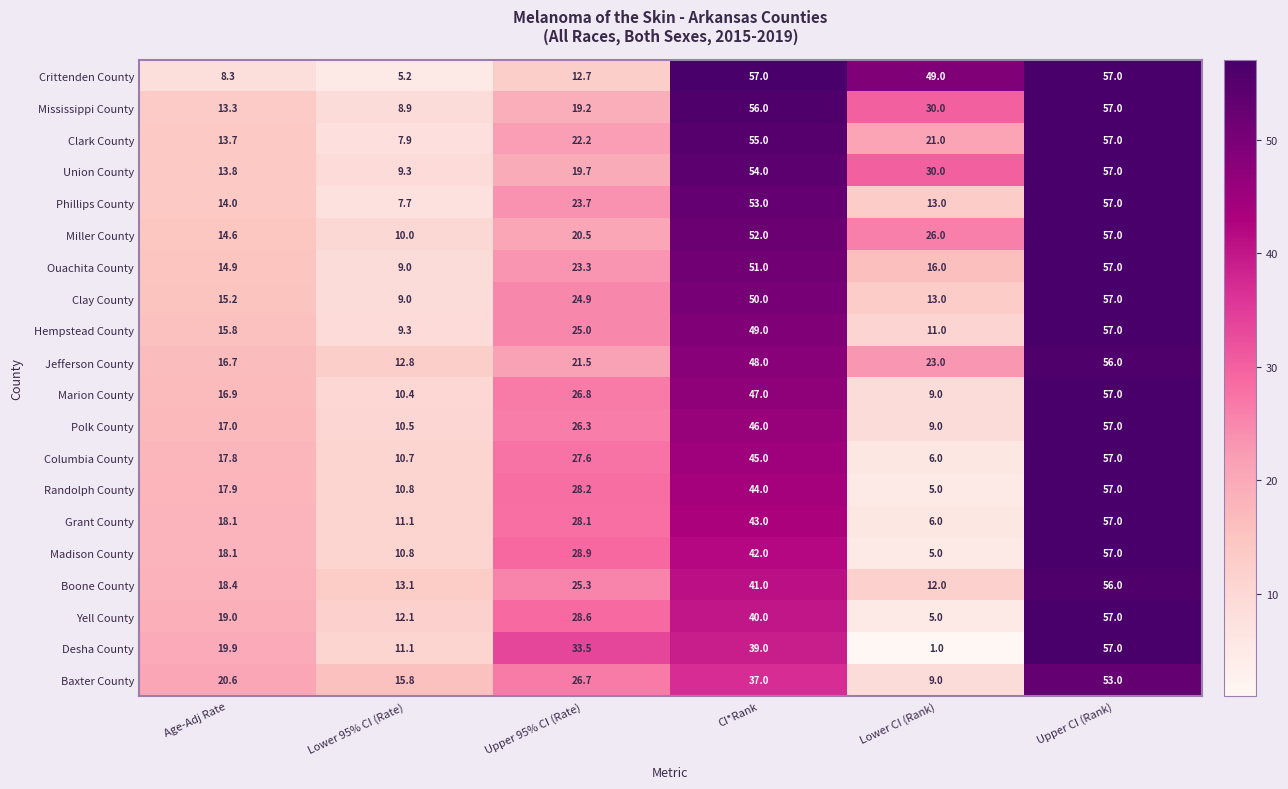

What is the spread (max minus min) of values at Lower CI (Rank)?

48.0